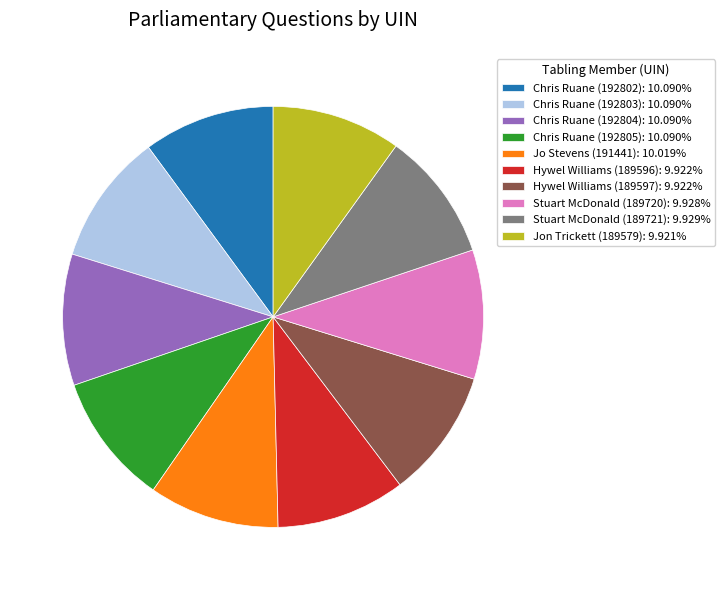

Do Hywel Williams (189597): 9.922% and Chris Ruane (192805): 10.090% together represent more than half of the pie?

No